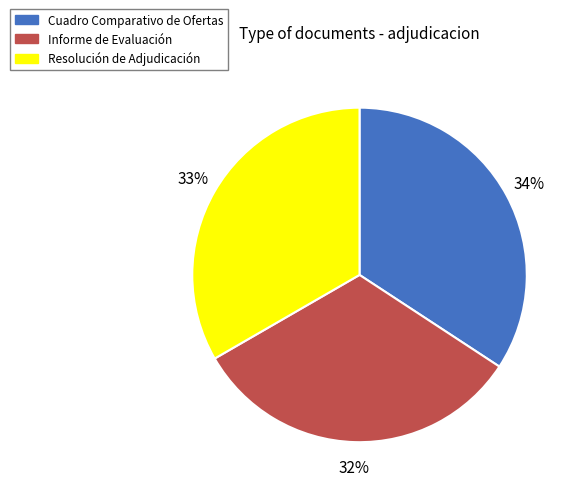

What is the largest slice in the pie chart?

Cuadro Comparativo de Ofertas